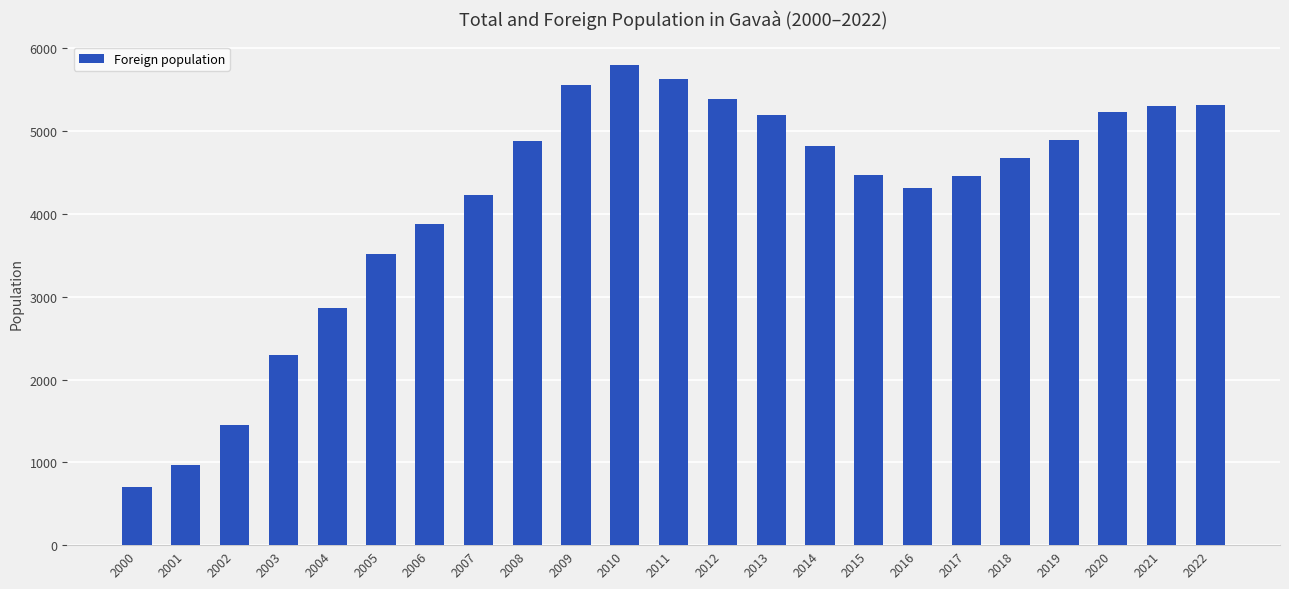

At which label does the data first exceed 4677?

2008